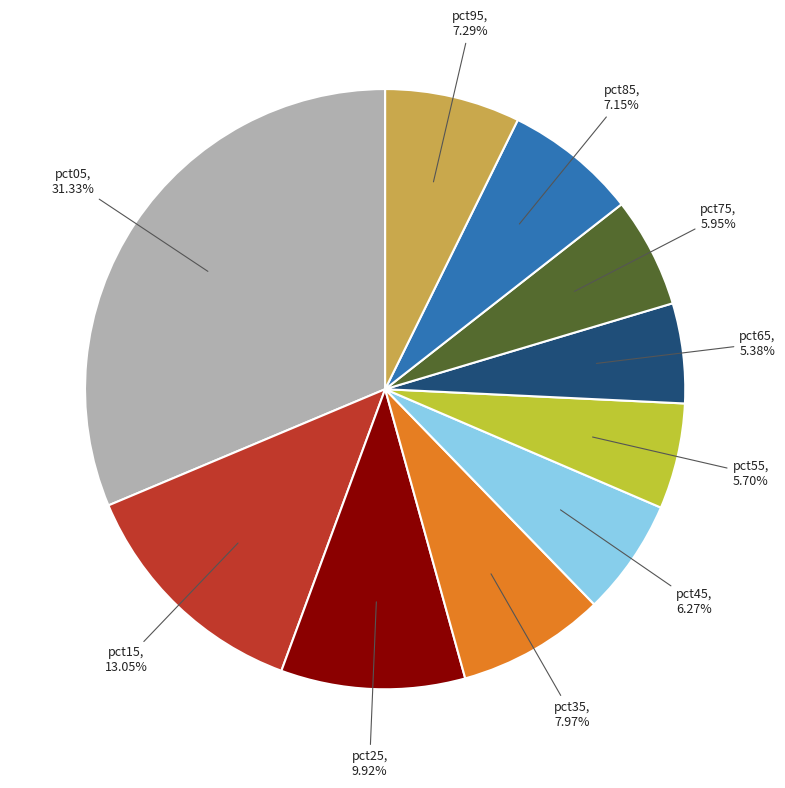

Does any single category account for the majority?

No